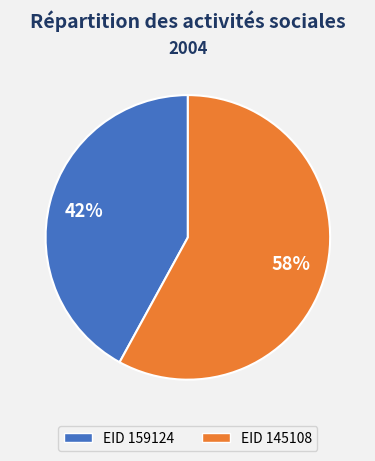

Does any single category account for the majority?

Yes